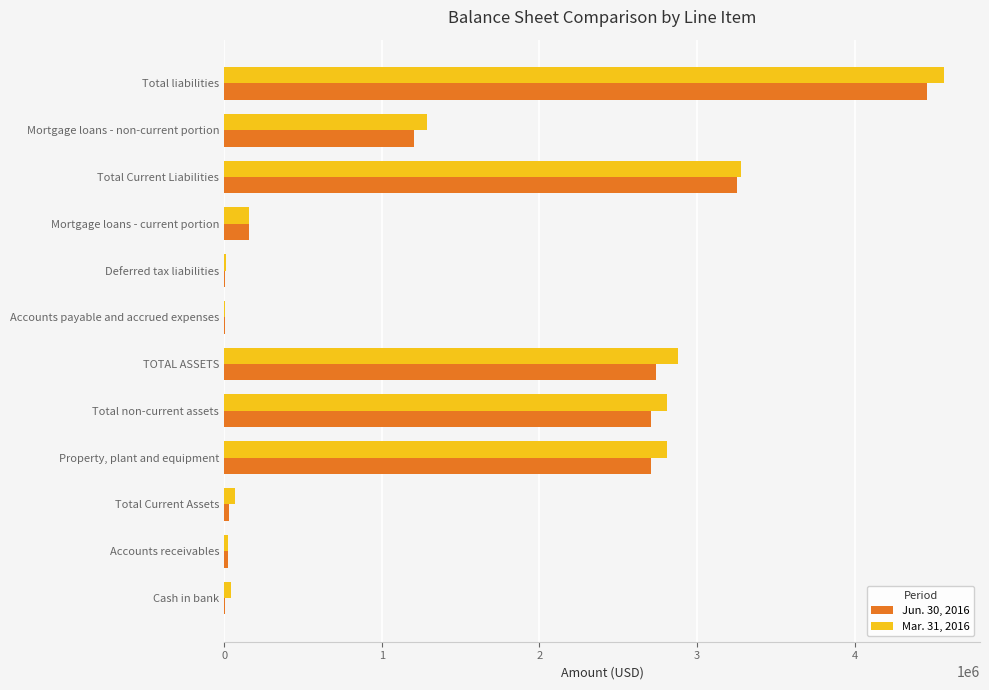

What is the greatest value displayed?

4565373